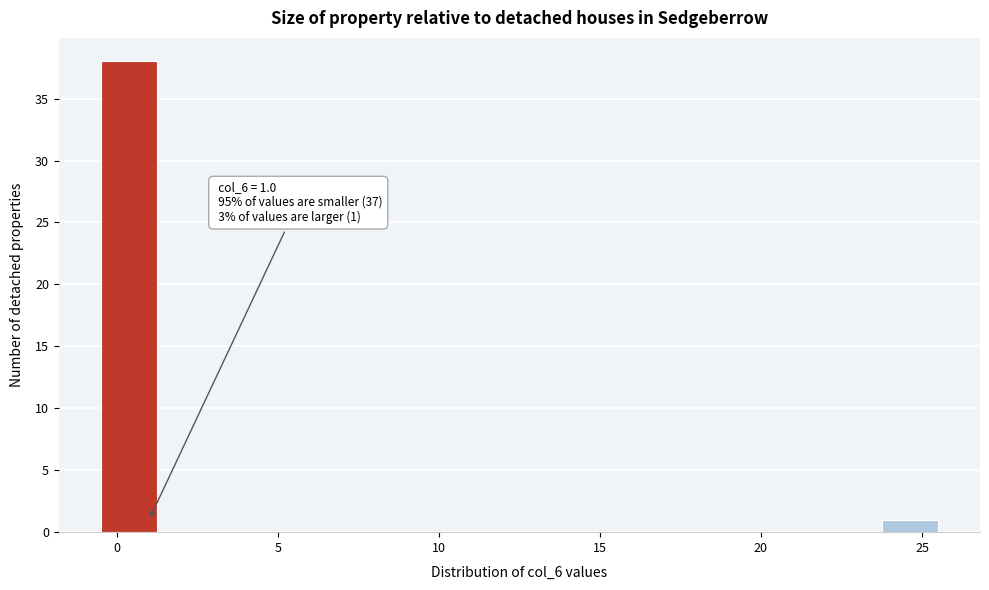

Around what value on the x-axis is the tallest bar? Give the approximate position of its centre, as read against the axis.

0.5